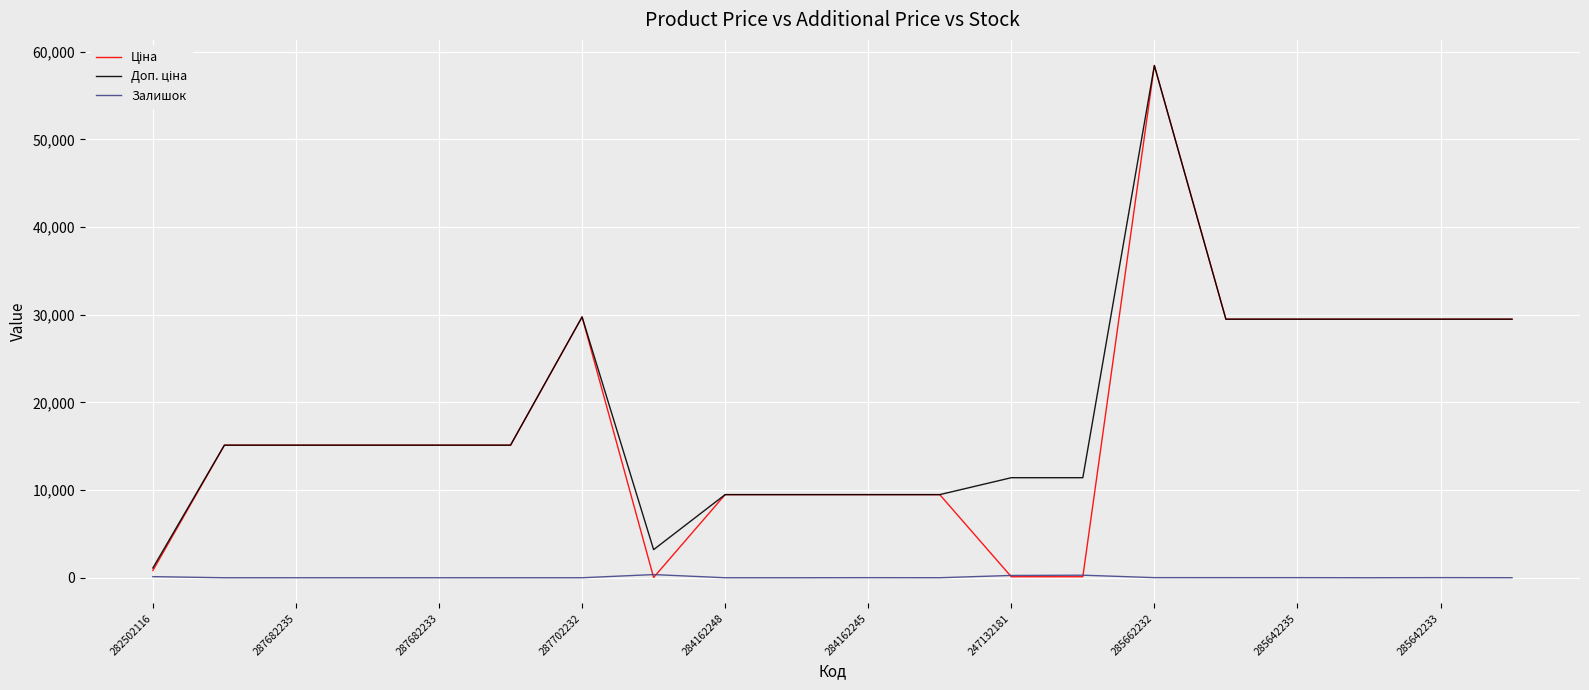

What is the greatest value displayed?

58426.5